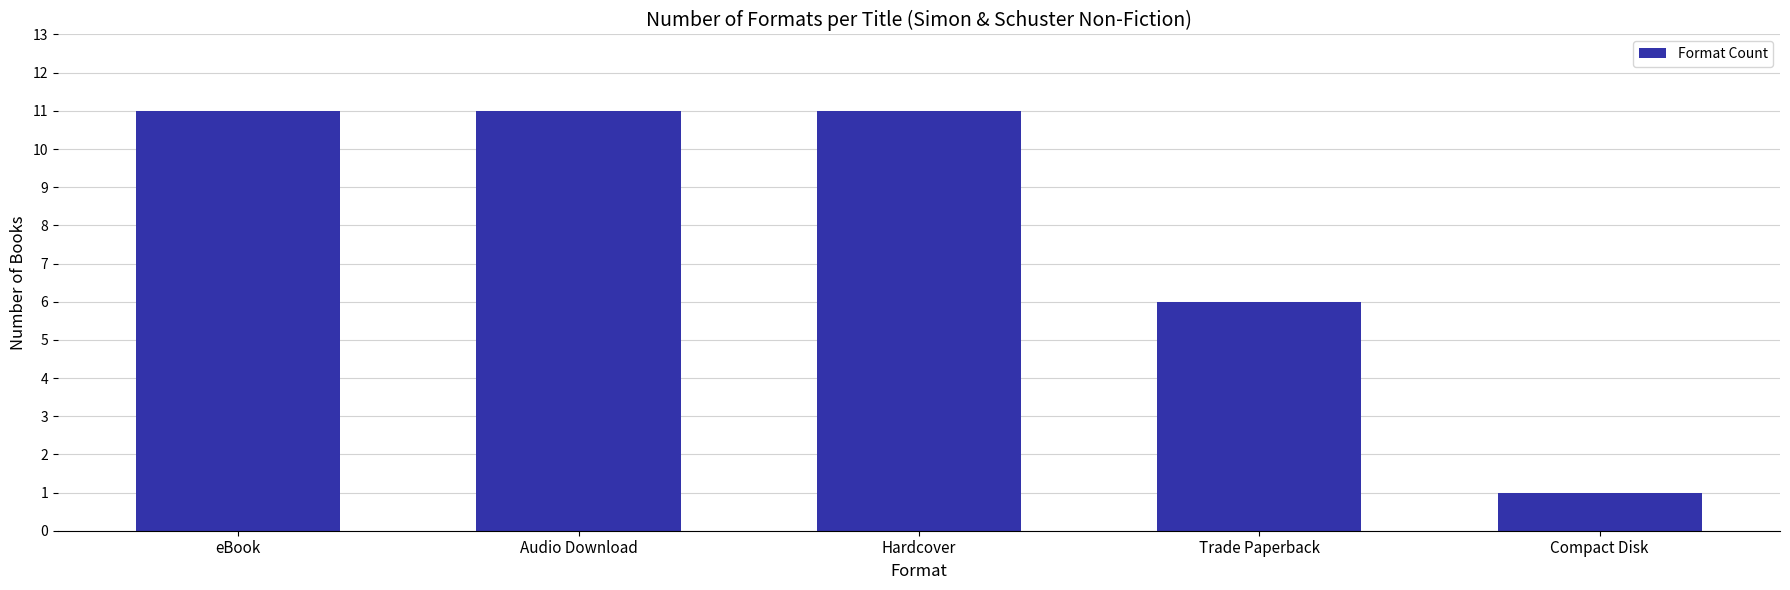

Count the number of categories in the chart.

5